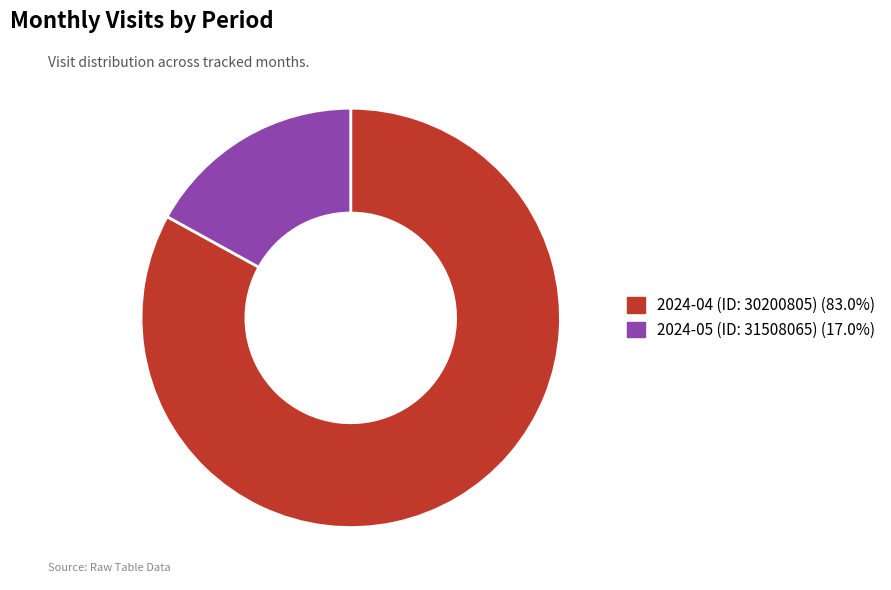

Approximately how many times larger is the value at 2024-04 (ID: 30200805) compared to 2024-05 (ID: 31508065)?

4.9